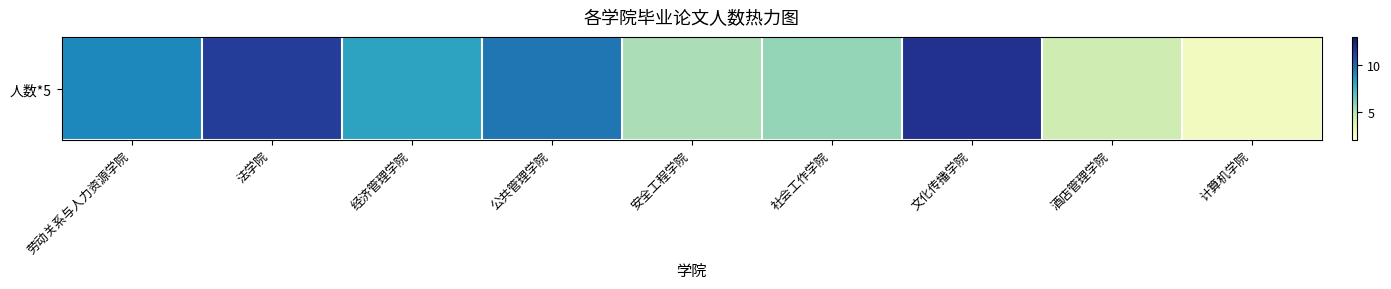

What is the change in value from 社会工作学院 to 文化传播学院?

+6.0